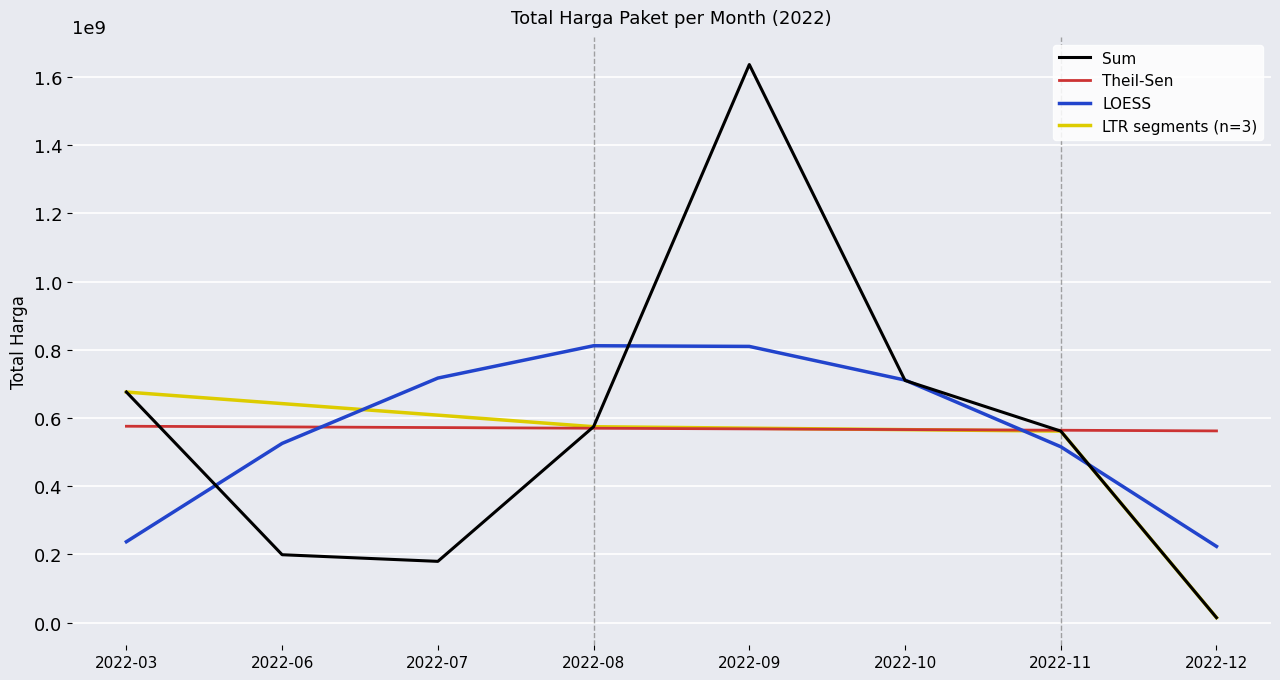

Which series ends up on top after the final intersection of LOESS and Theil-Sen?

Theil-Sen